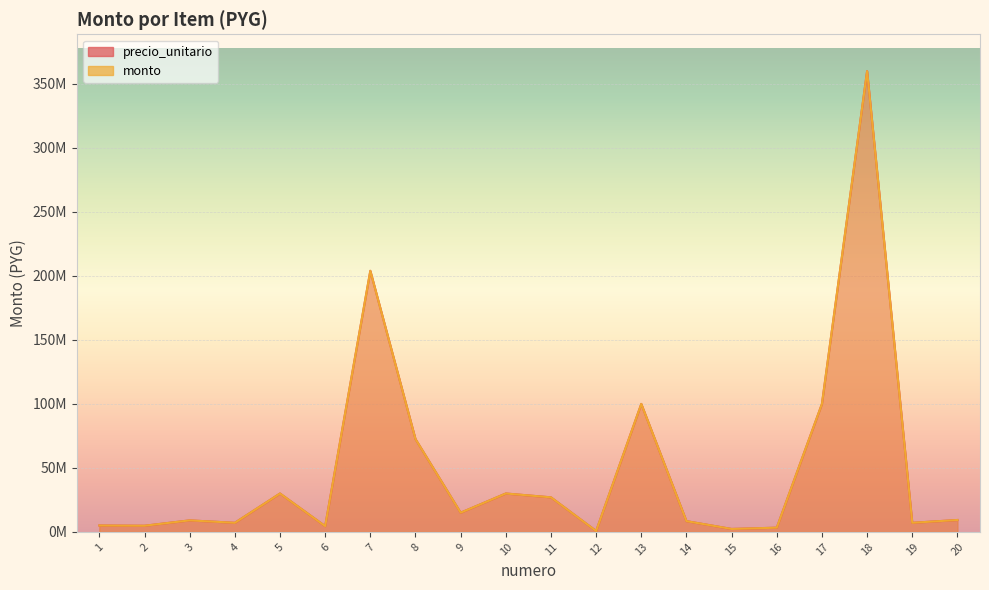

What is the sum of the monto values at 14 and 4?

15500000